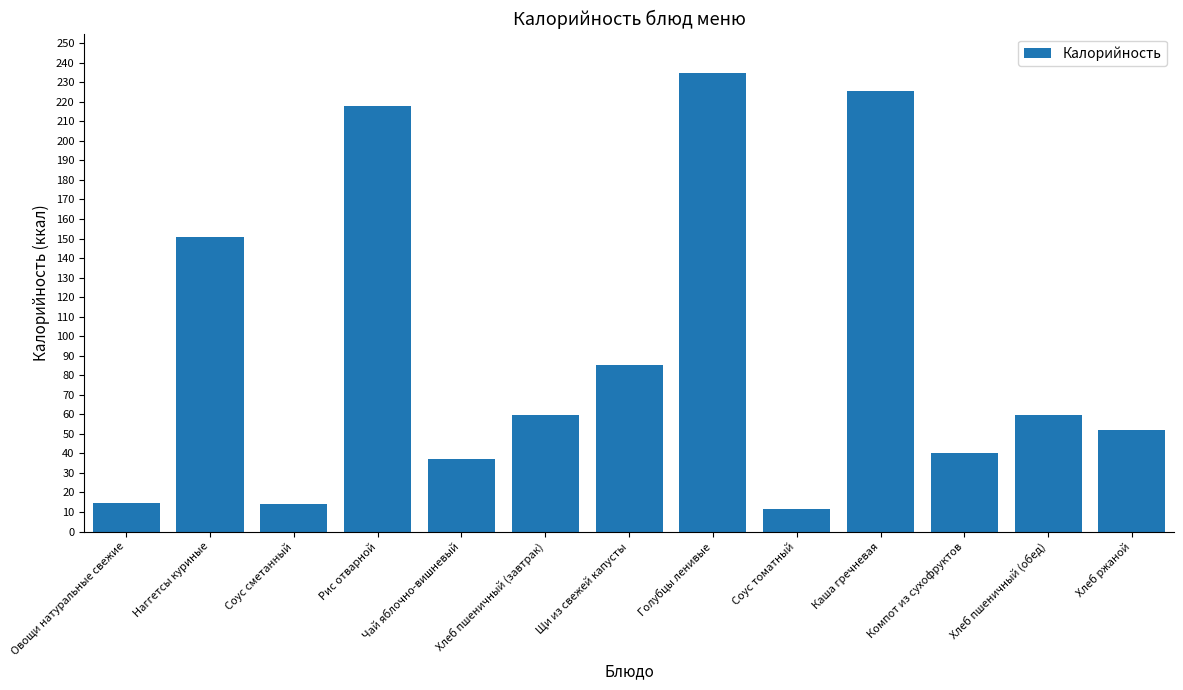

At which label is the value closest to 123?

Наггетсы куриные